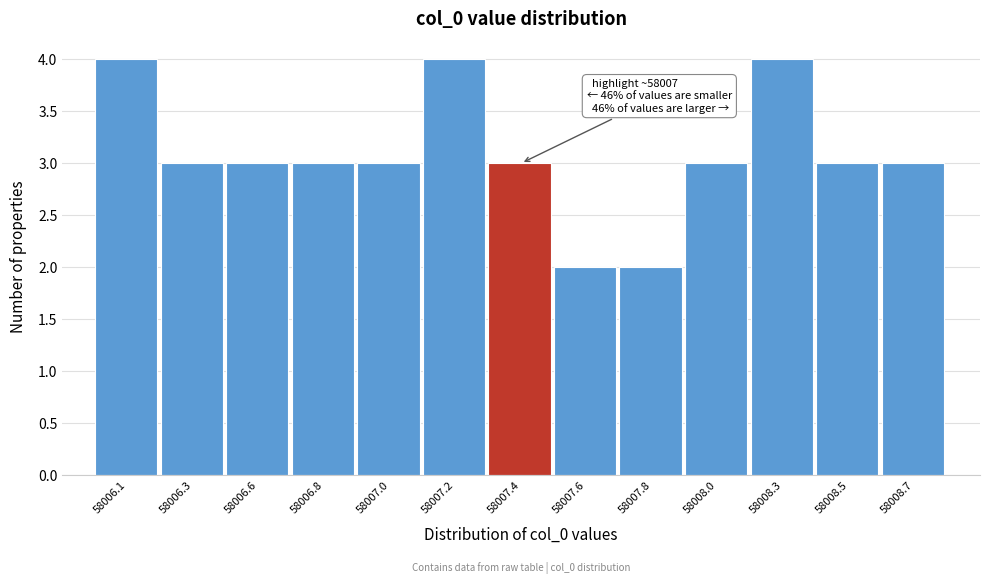

Reading left to right, list all the values displayed in this chart.

4	3	3	3	3	4	3	2	2	3	4	3	3